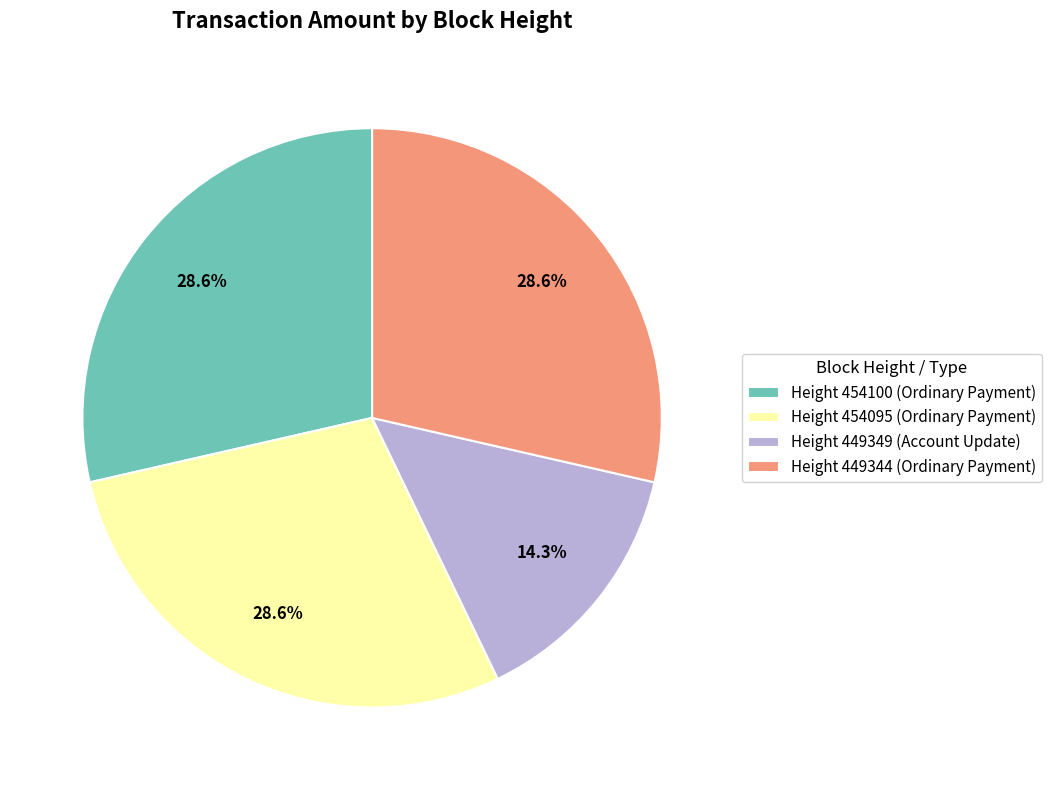

What is the smallest slice in the pie chart?

Height 449349 (Account Update)